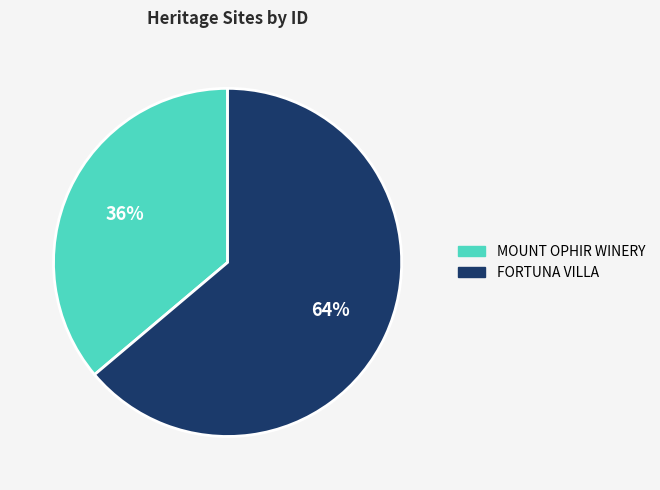

Rank the categories by value from highest to lowest.

FORTUNA VILLA, MOUNT OPHIR WINERY